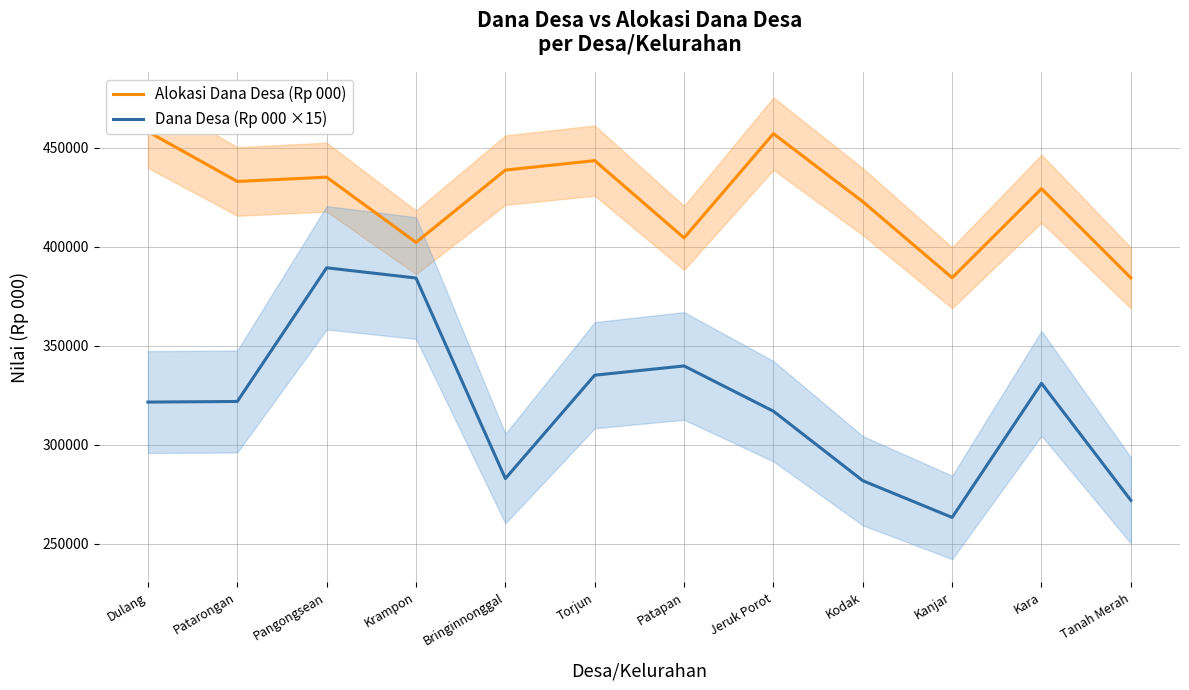

True or false: Dana Desa (Rp 000 ×15) has more than 0 points higher than both neighbors.

True